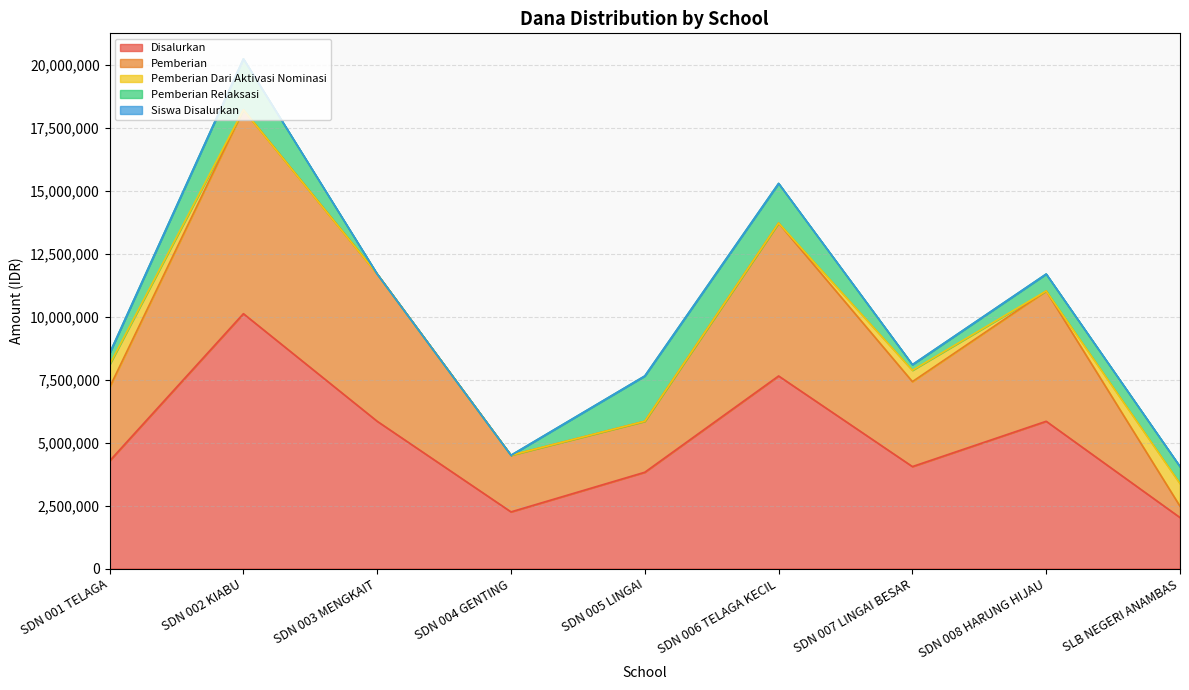

What is the difference between the maximum and minimum values in the Disalurkan series?

8100000